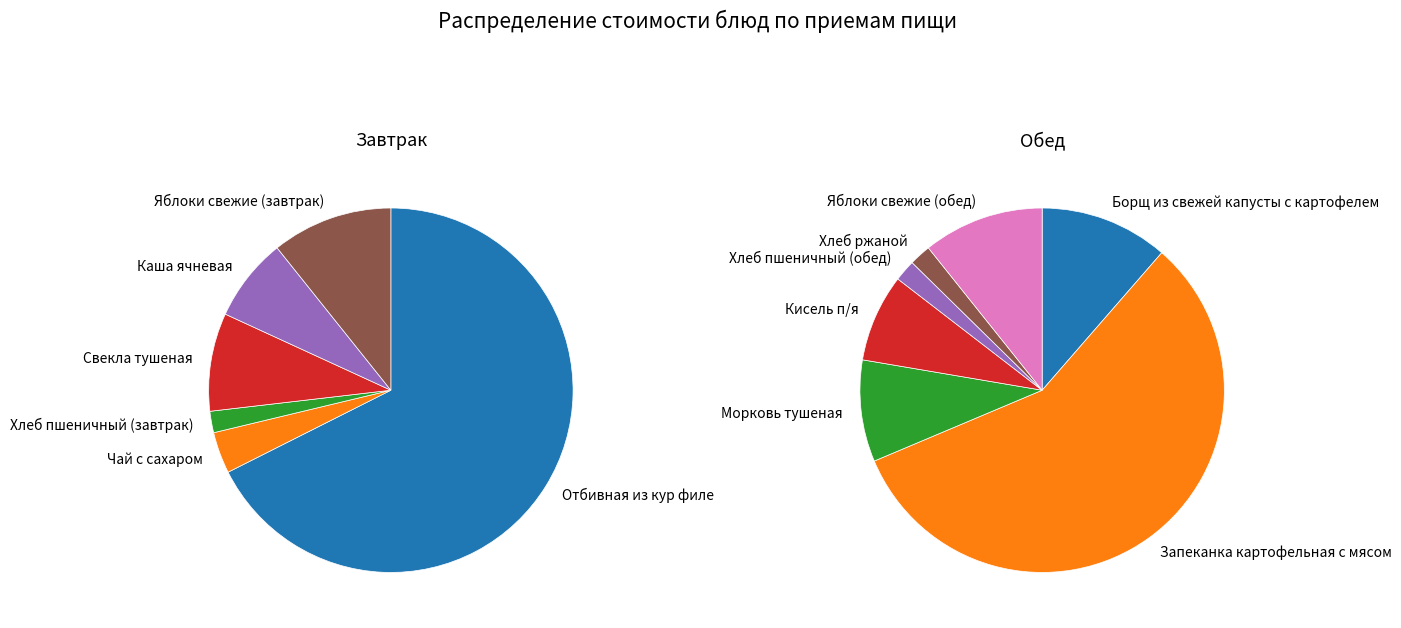

How many slices are in this pie chart?

6